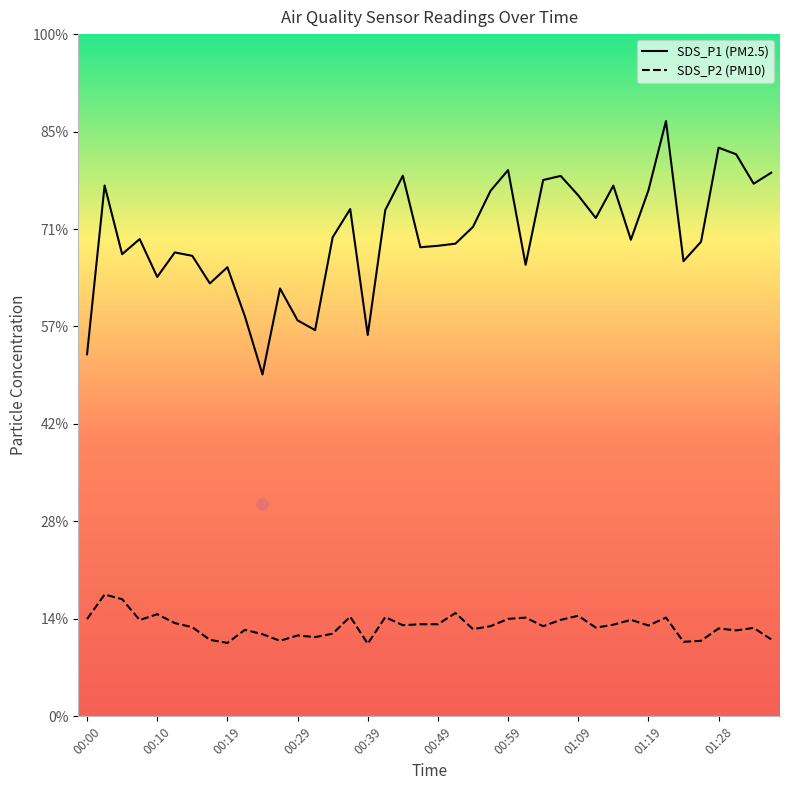

What is the sum of all SDS_P2 values?

371.5